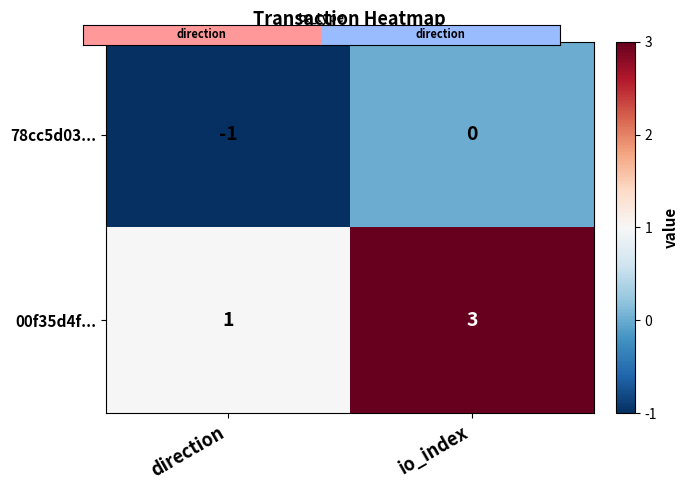

At which category is the sum across all series the highest?

io_index